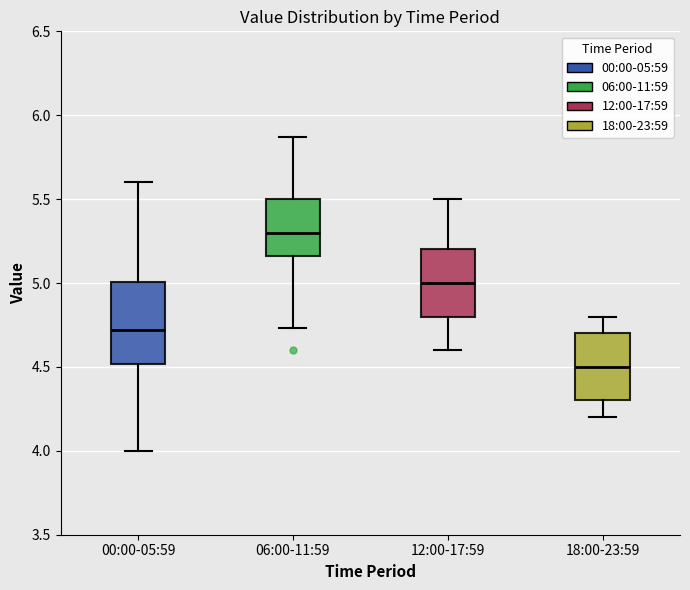

Which box's median line is the lowest?

18:00-23:59